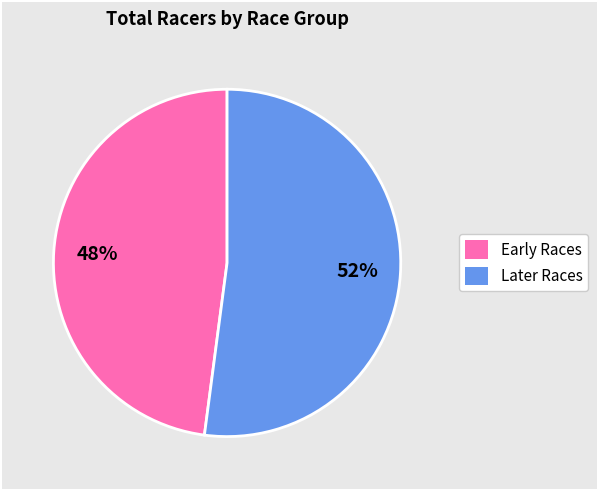

Which category accounts for the majority?

Later Races